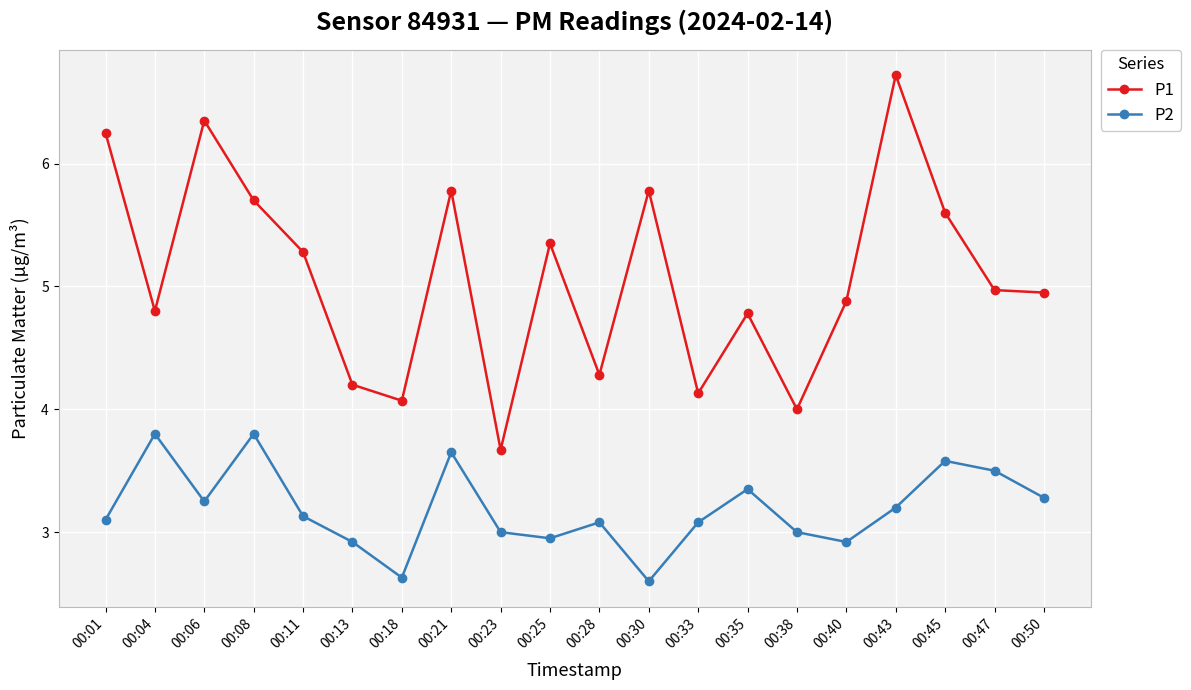

Which series has the largest total across all categories?

P1